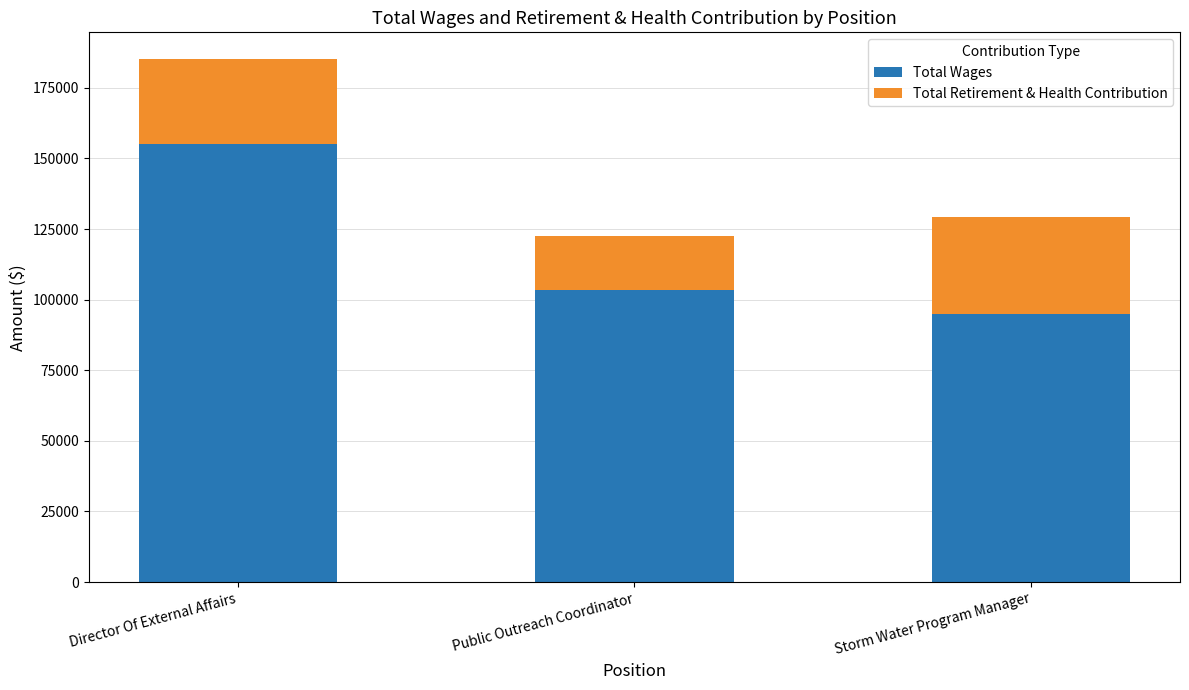

At which category is the sum across all series the highest?

Director Of External Affairs